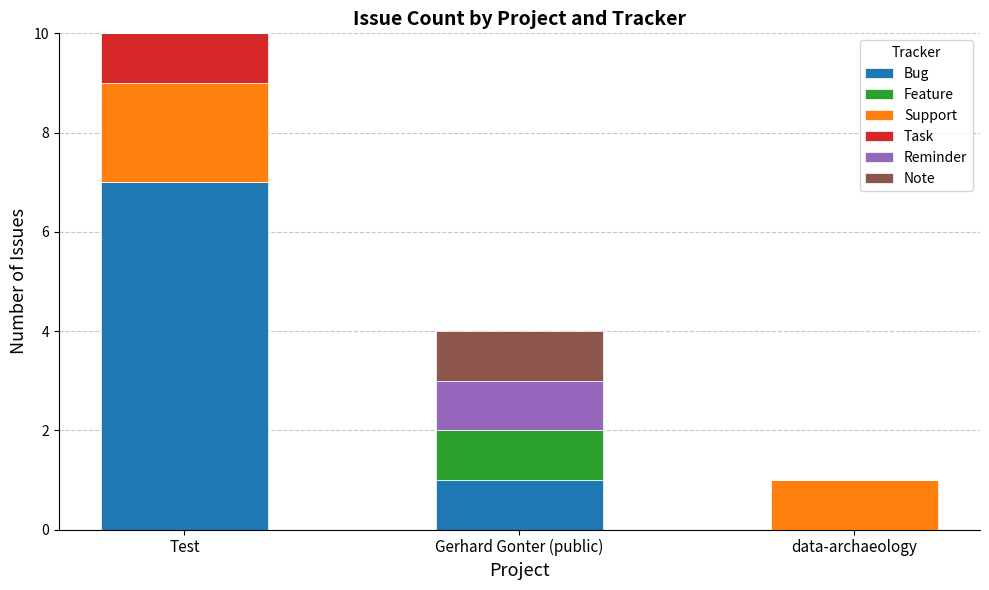

Which category has the highest value in the Bug series?

Test